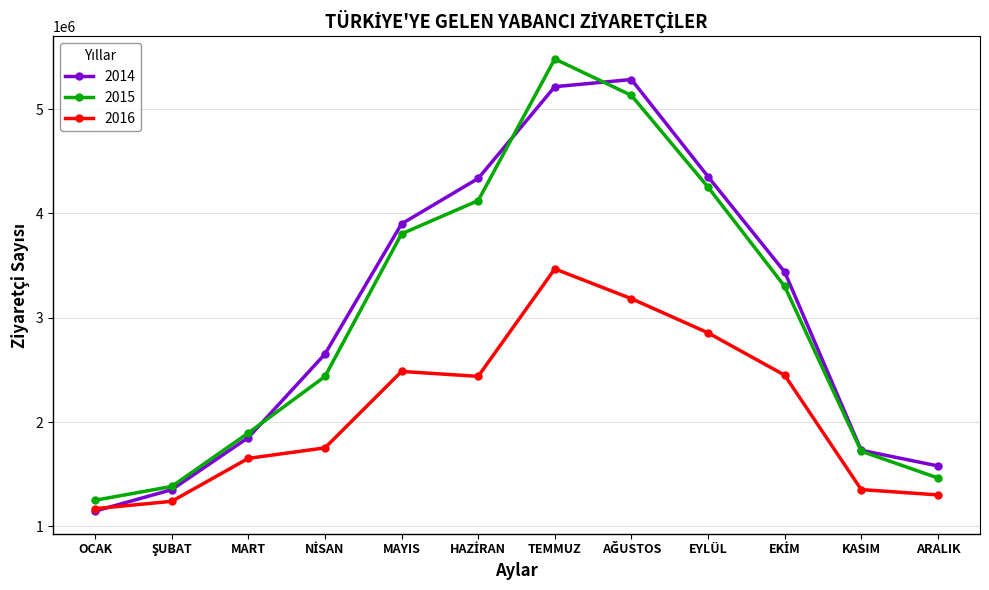

In 2016, how many points are lower than both neighbors (excluding endpoints)?

1